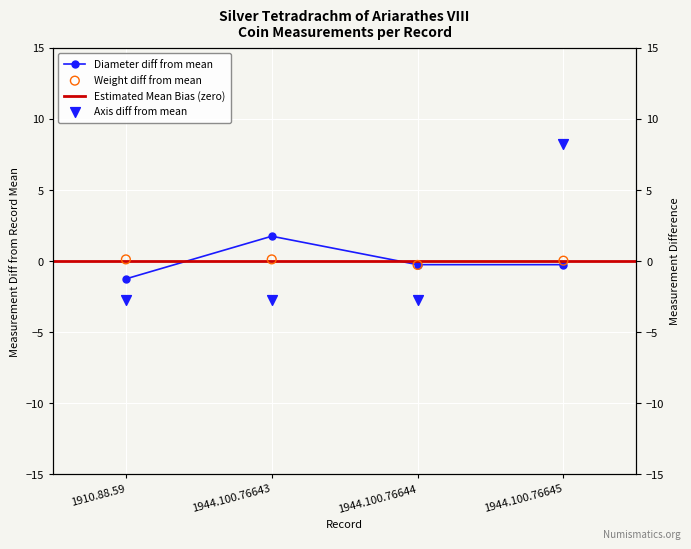

Which series has the largest Y range (max minus min)?

Axis